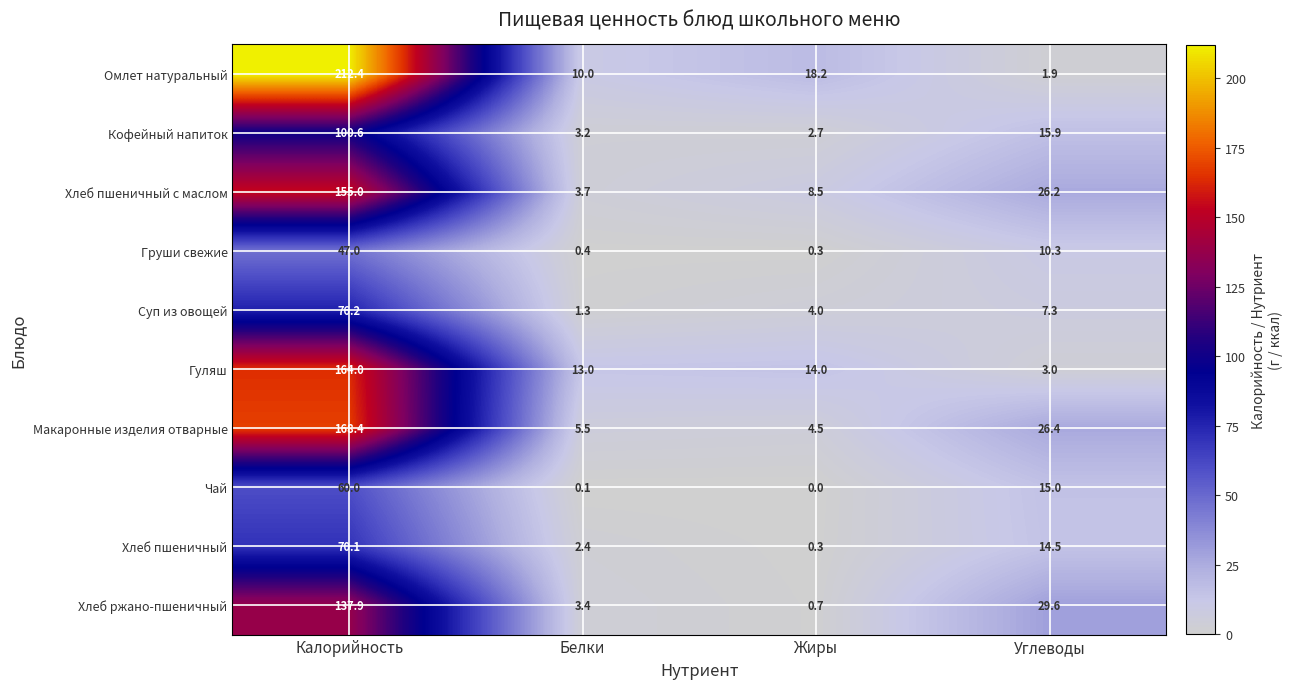

At which label does Кофейный напиток reach its peak?

Калорийность